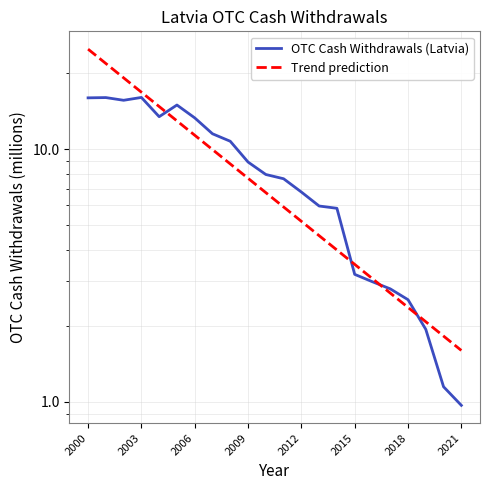

Is the value of Trend prediction at 17 greater than the value of OTC Cash Withdrawals (Latvia) at 17?

No